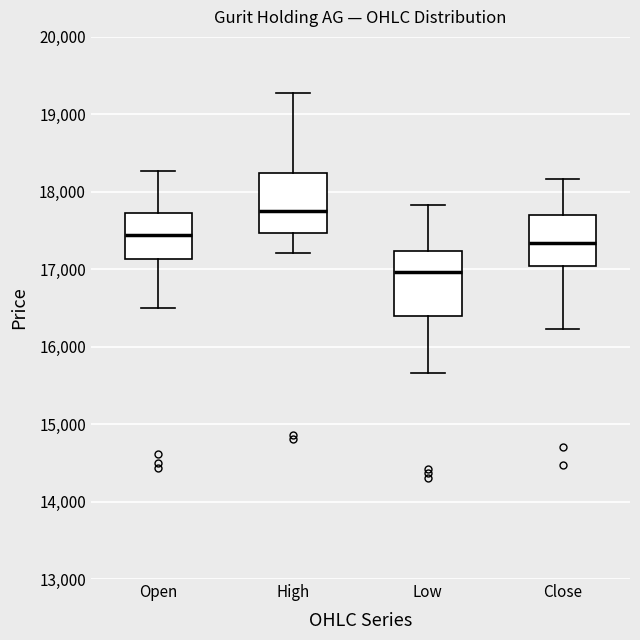

Reading left to right, transcribe this box plot: for each box, give where its median line is, the range the box spans, and where its two whiskers end, as read against the y-axis. The values are not printed on the chart, so give them approximately, as read against the axis.

Open: median 17400, box 17100 to 17700, whiskers 16500 to 18300
High: median 17800, box 17500 to 18200, whiskers 17200 to 19300
Low: median 17000, box 16400 to 17200, whiskers 15700 to 17800
Close: median 17300, box 17000 to 17700, whiskers 16200 to 18200